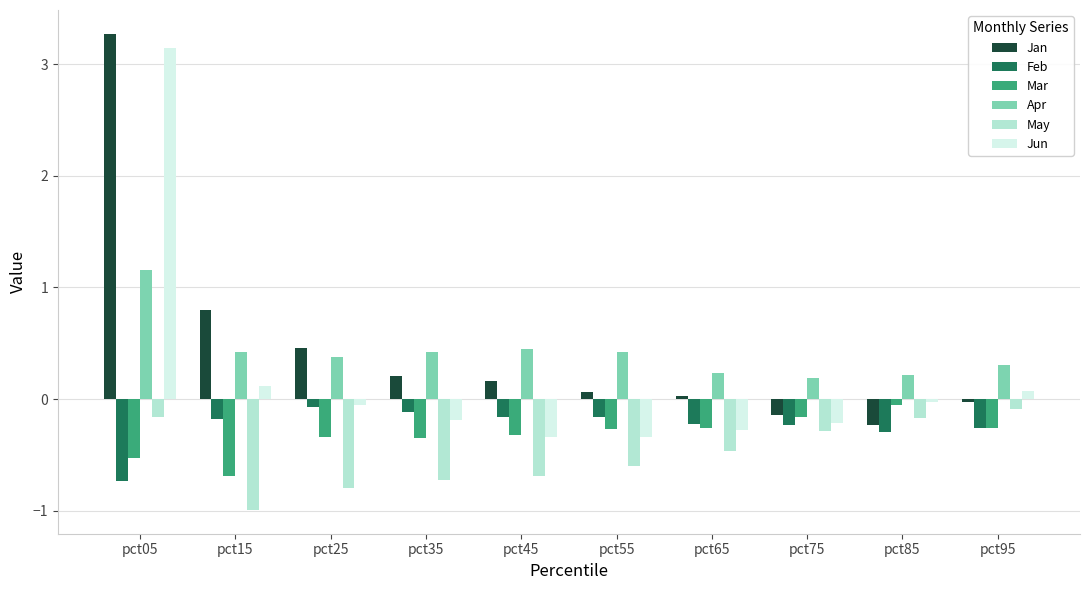

Between pct35 and pct95, which series saw the biggest shift?

May